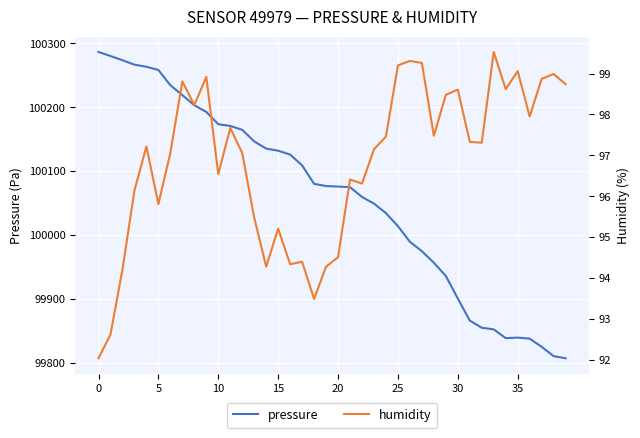

List the series in order of their peak value, highest first.

pressure, humidity